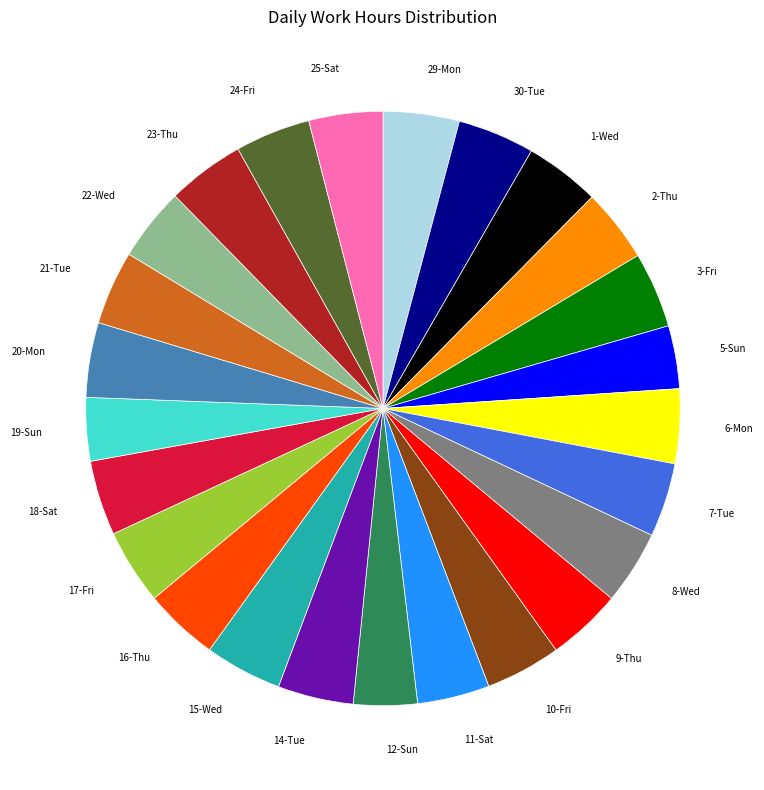

Does any single category account for the majority?

No